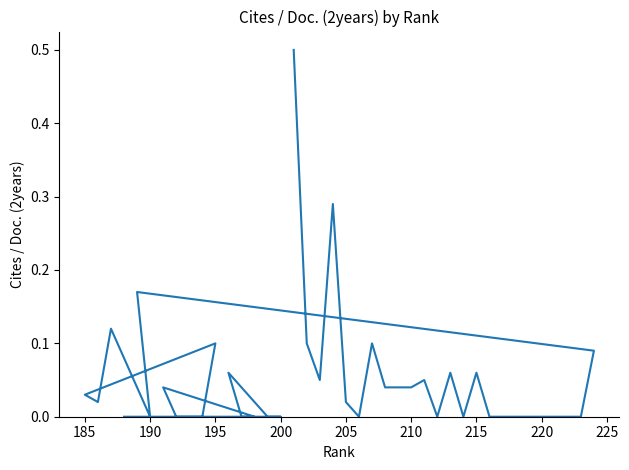

How many lines are shown in the chart?

1